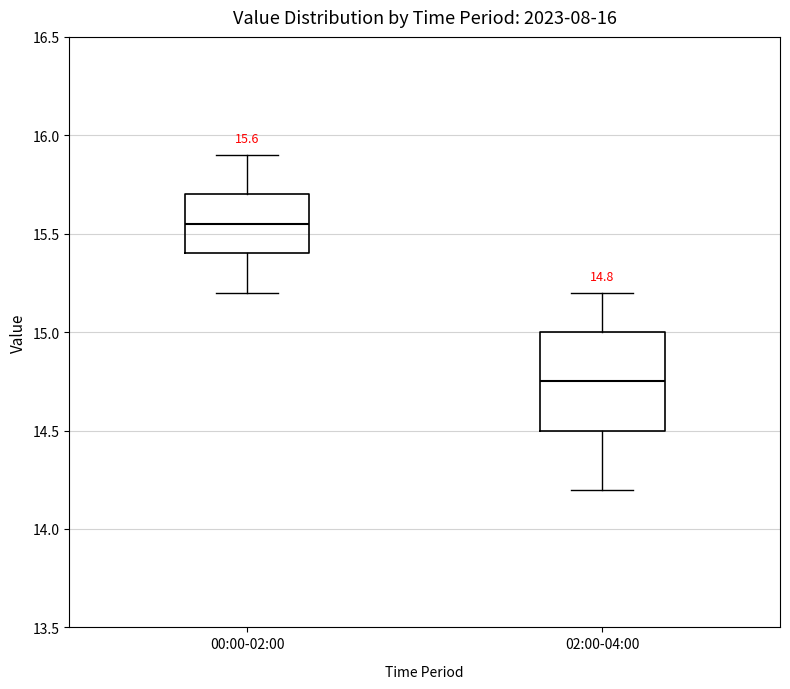

Which box's median line is the lowest?

02:00-04:00